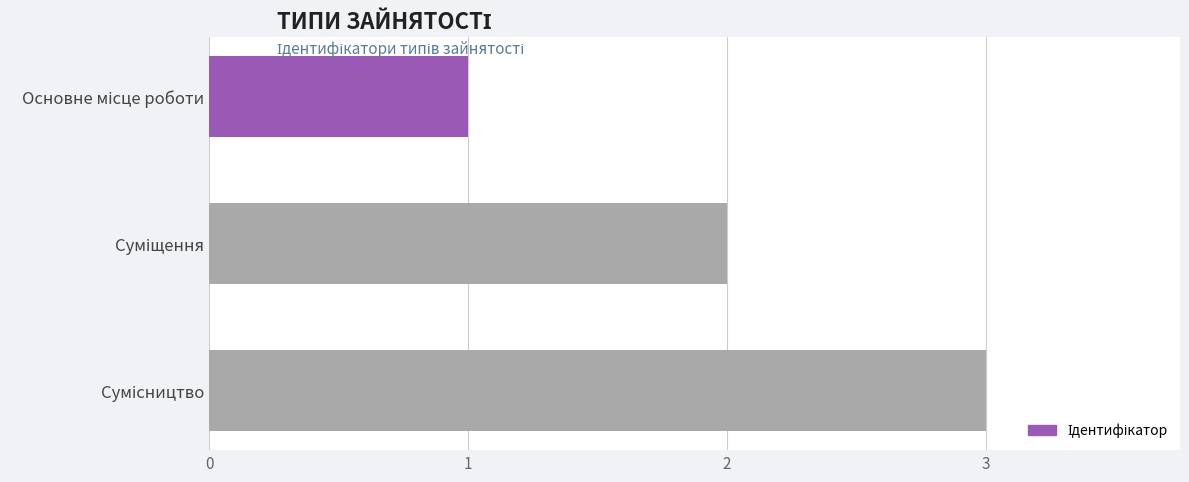

What is the maximum value shown in the chart?

3